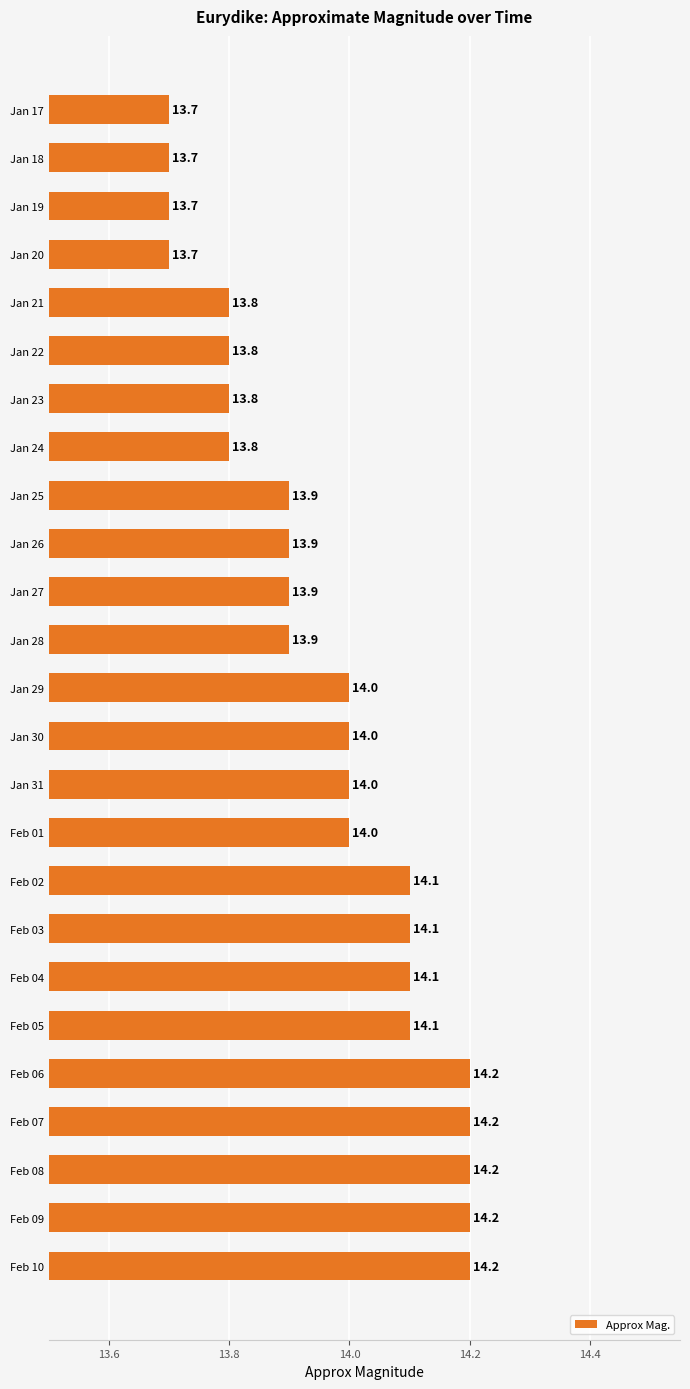

What is the greatest value displayed?

14.2